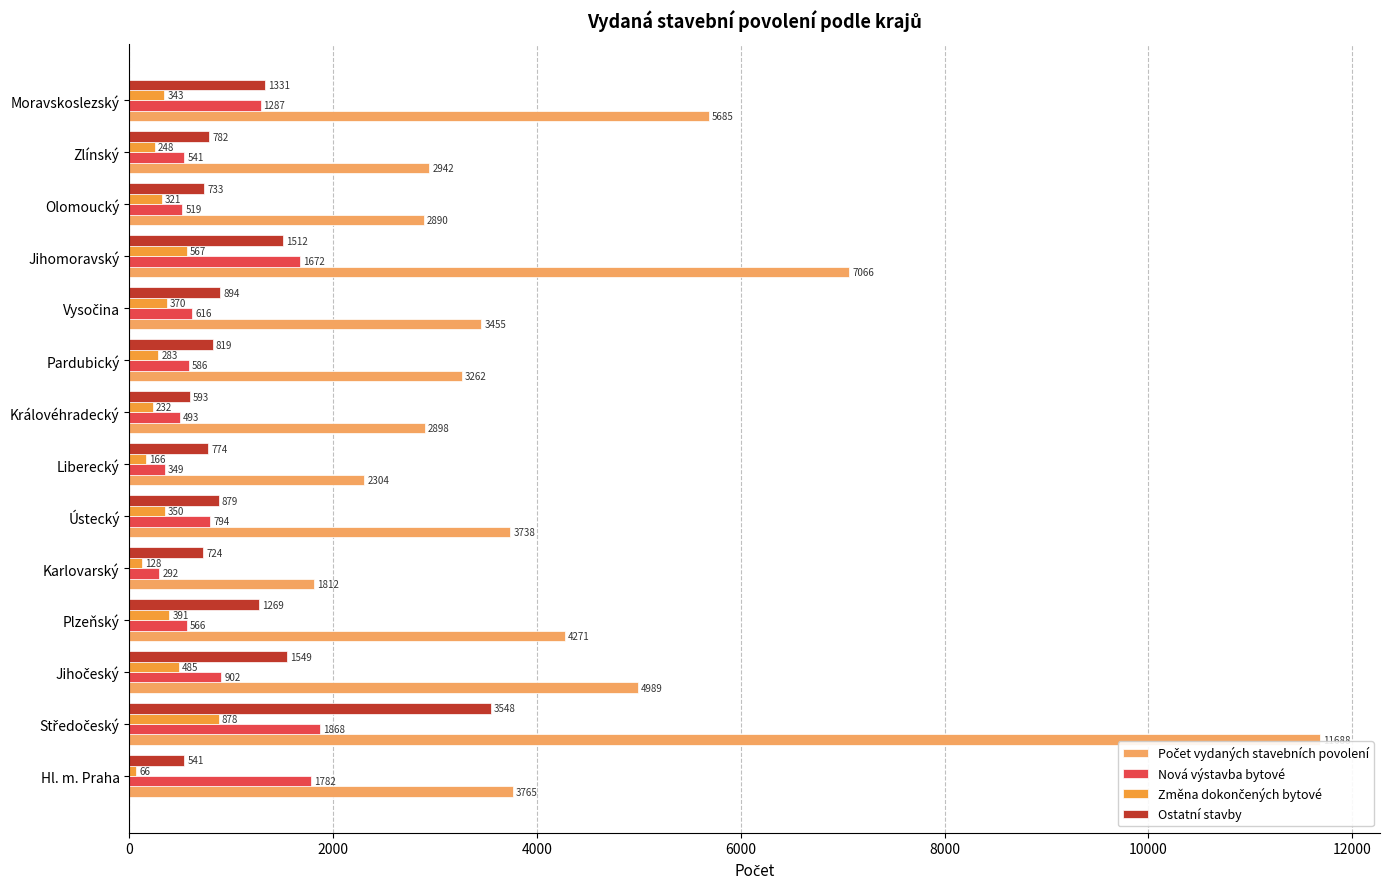

What is the difference between the Nová výstavba bytové values at Ústecký and Karlovarský?

502